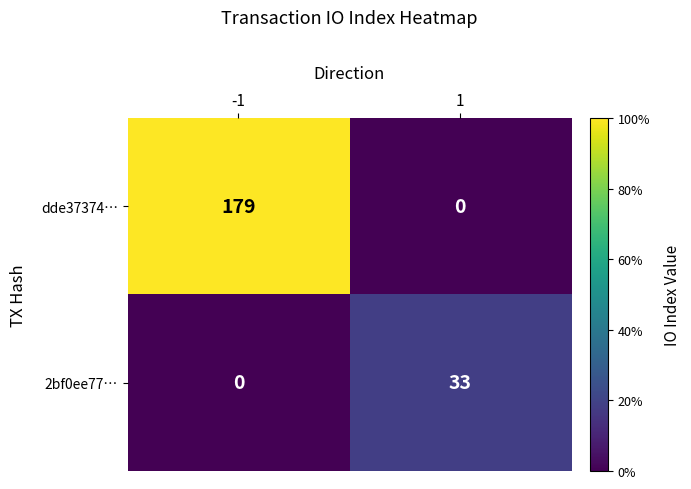

At how many categories does at least one series exceed 169?

1